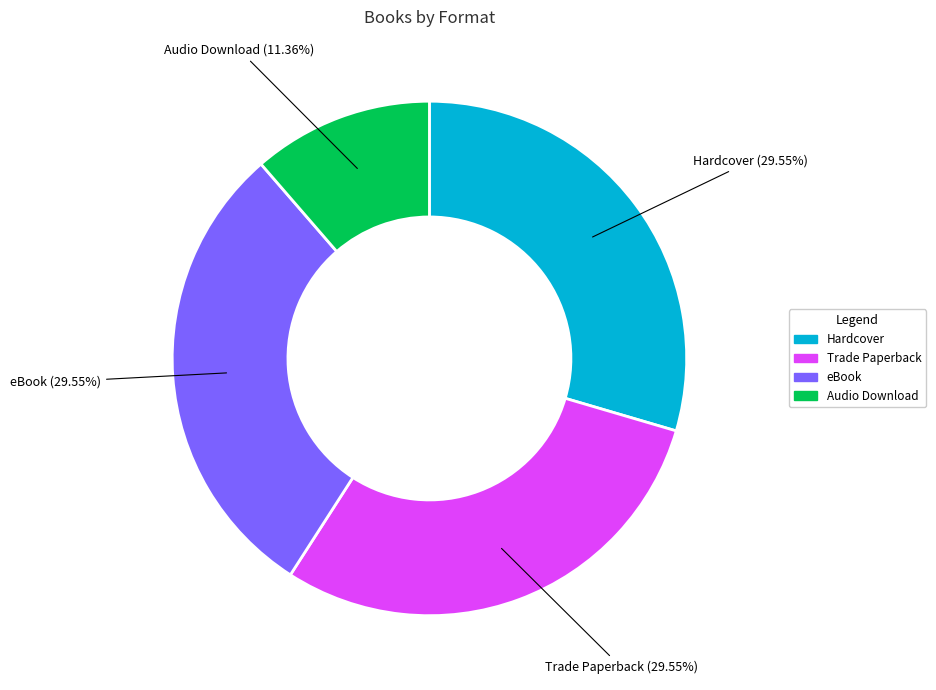

The eBook slice represents 22% of the pie. True or false?

False